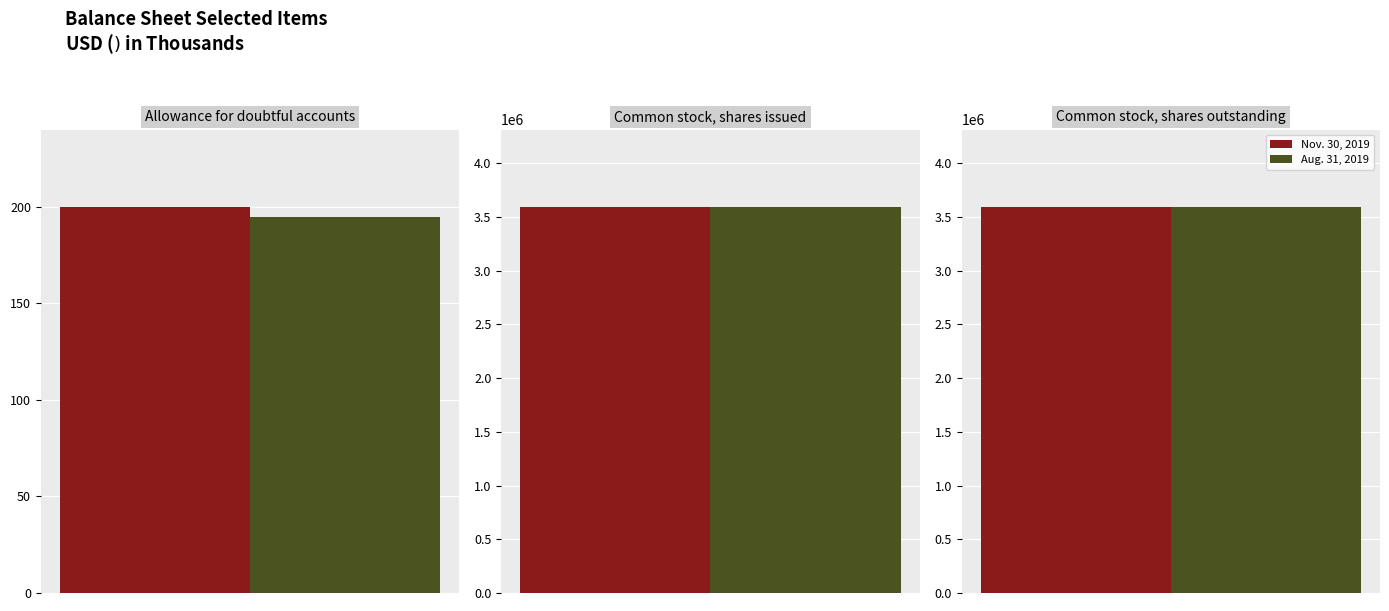

How many categories are shown in the chart?

3